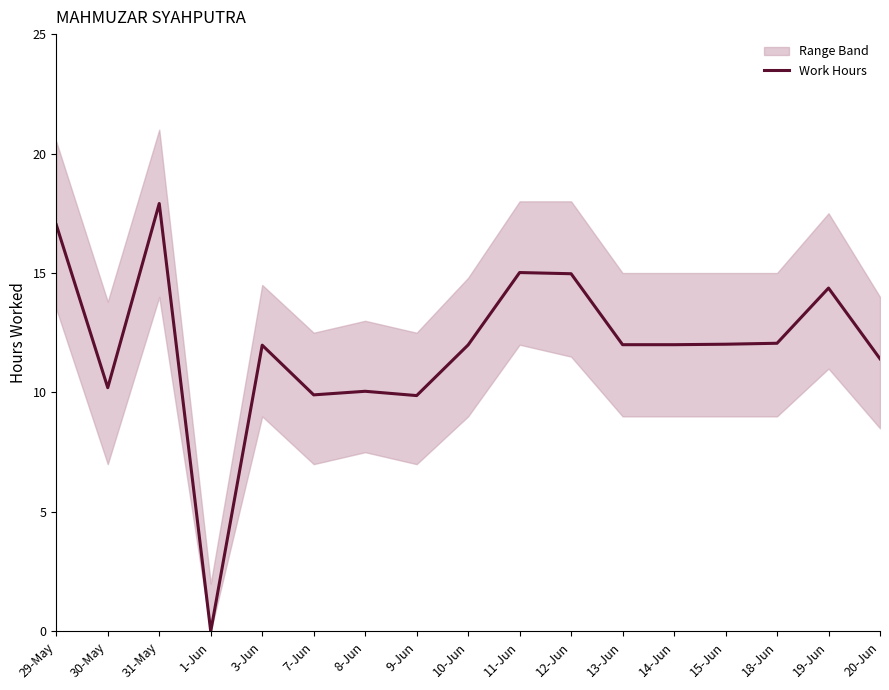

Reading left to right, extract all data points from this chart.

17.0	10.2	17.9	0.0	12.0	9.9	10.1	9.9	12.0	15.0	15.0	12.0	12.0	12.0	12.1	14.4	11.4